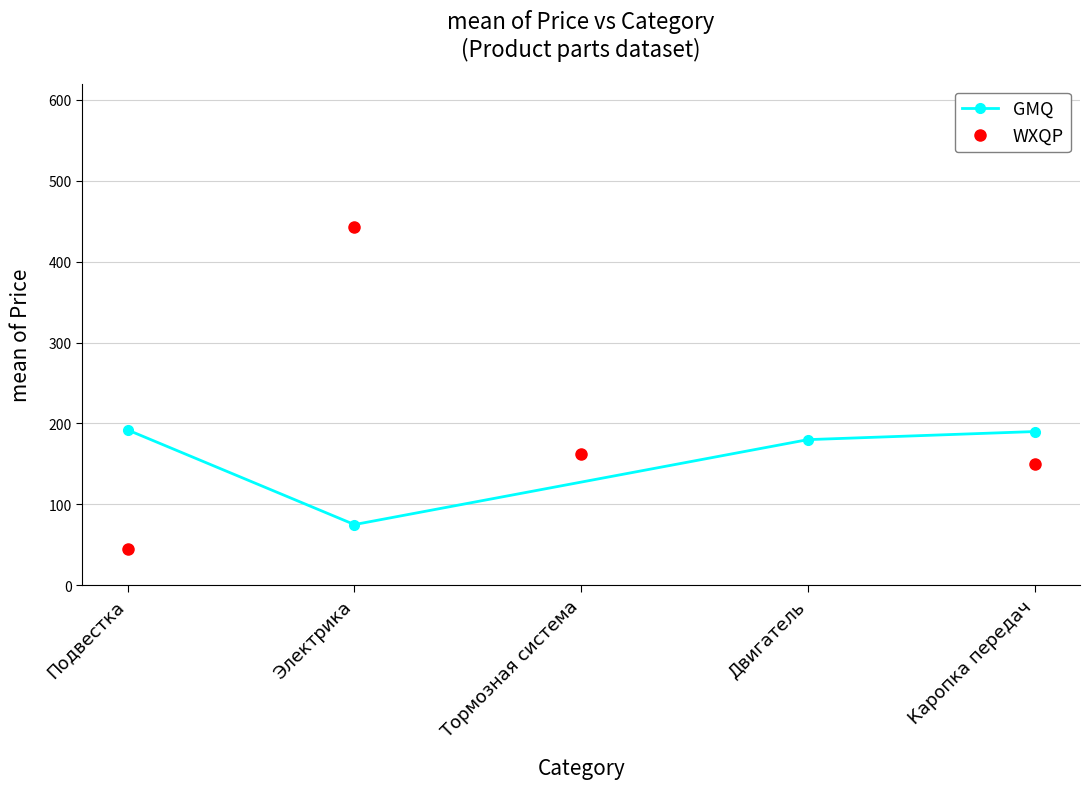

The value of GMQ at Двигатель is 180.0. True or false?

True